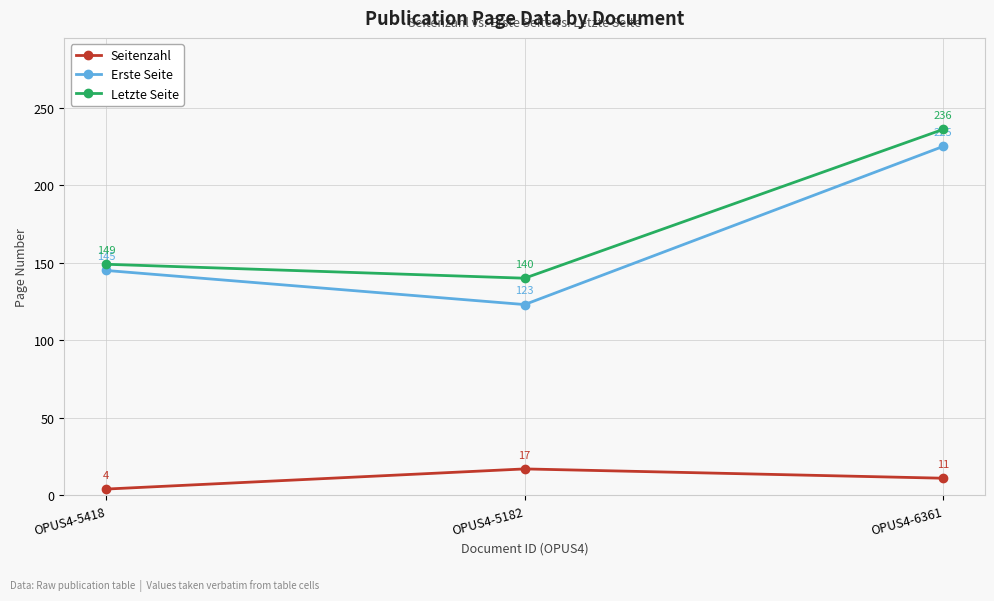

What is the spread (max minus min) of values at OPUS4-5182?

123